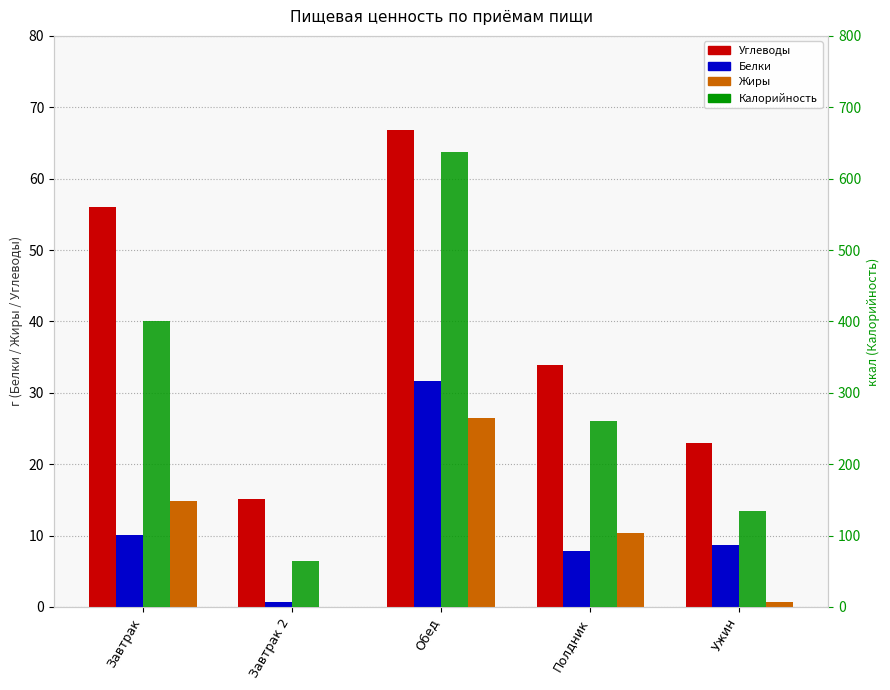

What is the maximum value for Углеводы?

66.8